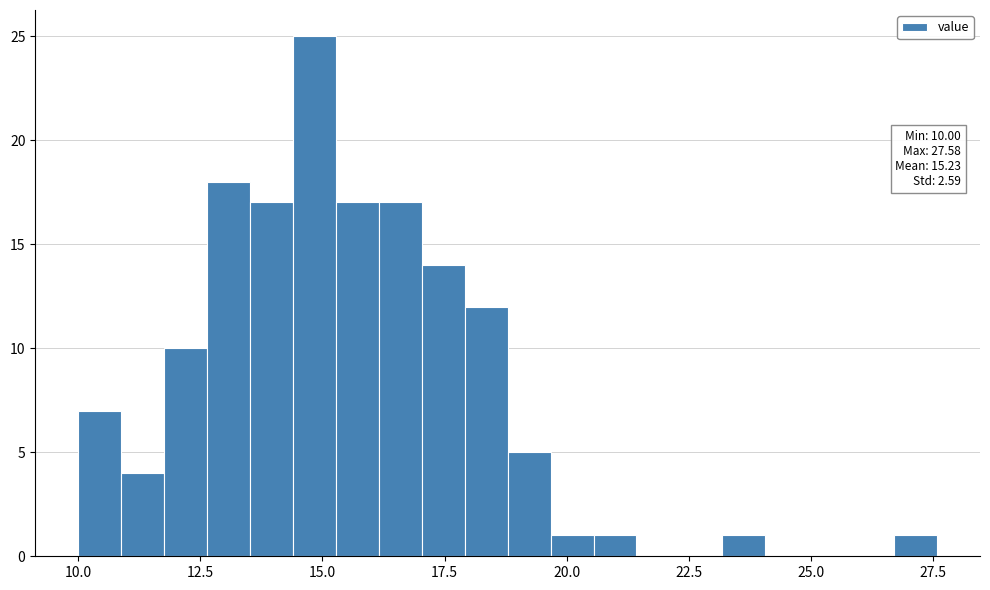

Around what value on the x-axis is the tallest bar? Give the approximate position of its centre, as read against the axis.

15.0